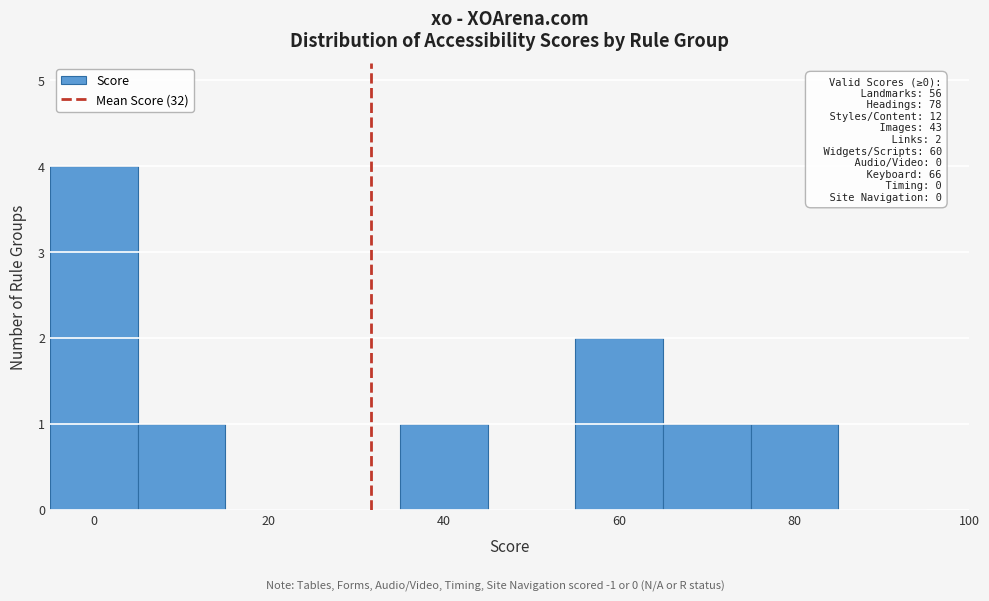

Over which range of the x-axis is the bar tallest?

-5 to 5